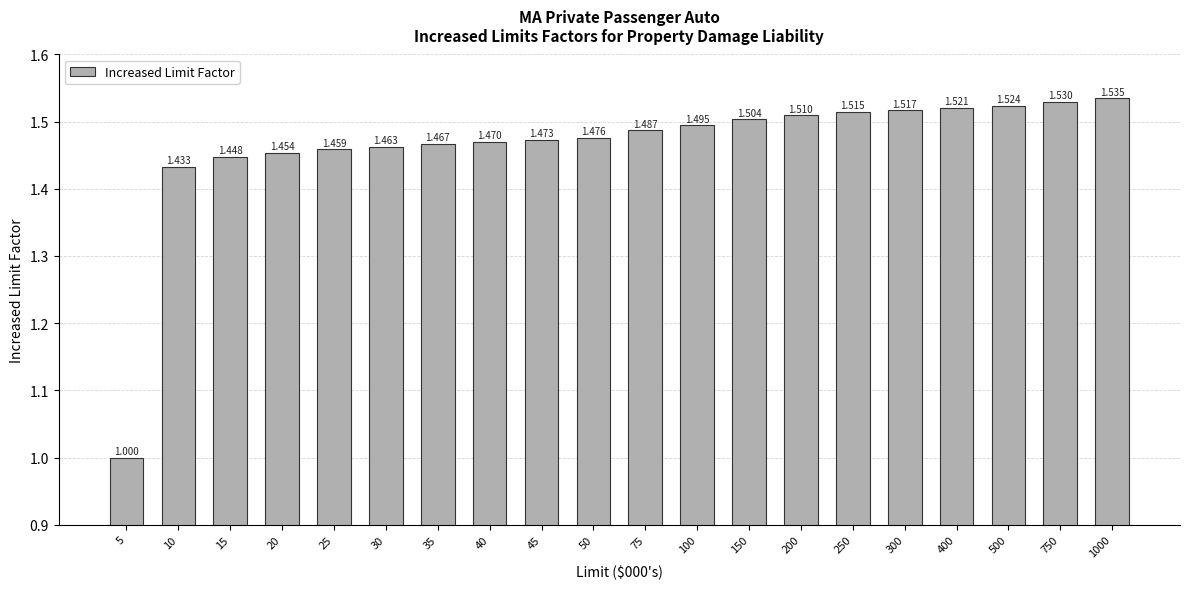

List the labels in order of value, smallest first.

5, 10, 15, 20, 25, 30, 35, 40, 45, 50, 75, 100, 150, 200, 250, 300, 400, 500, 750, 1000